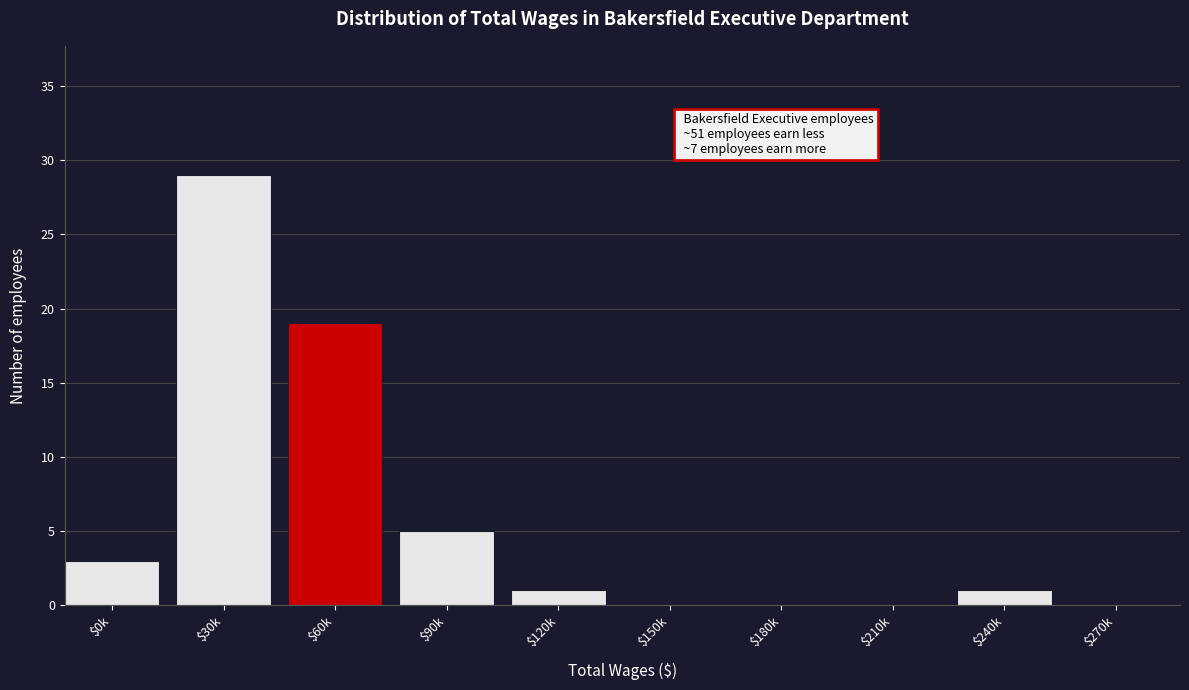

Where is the data nearest to the value 14?

$60k